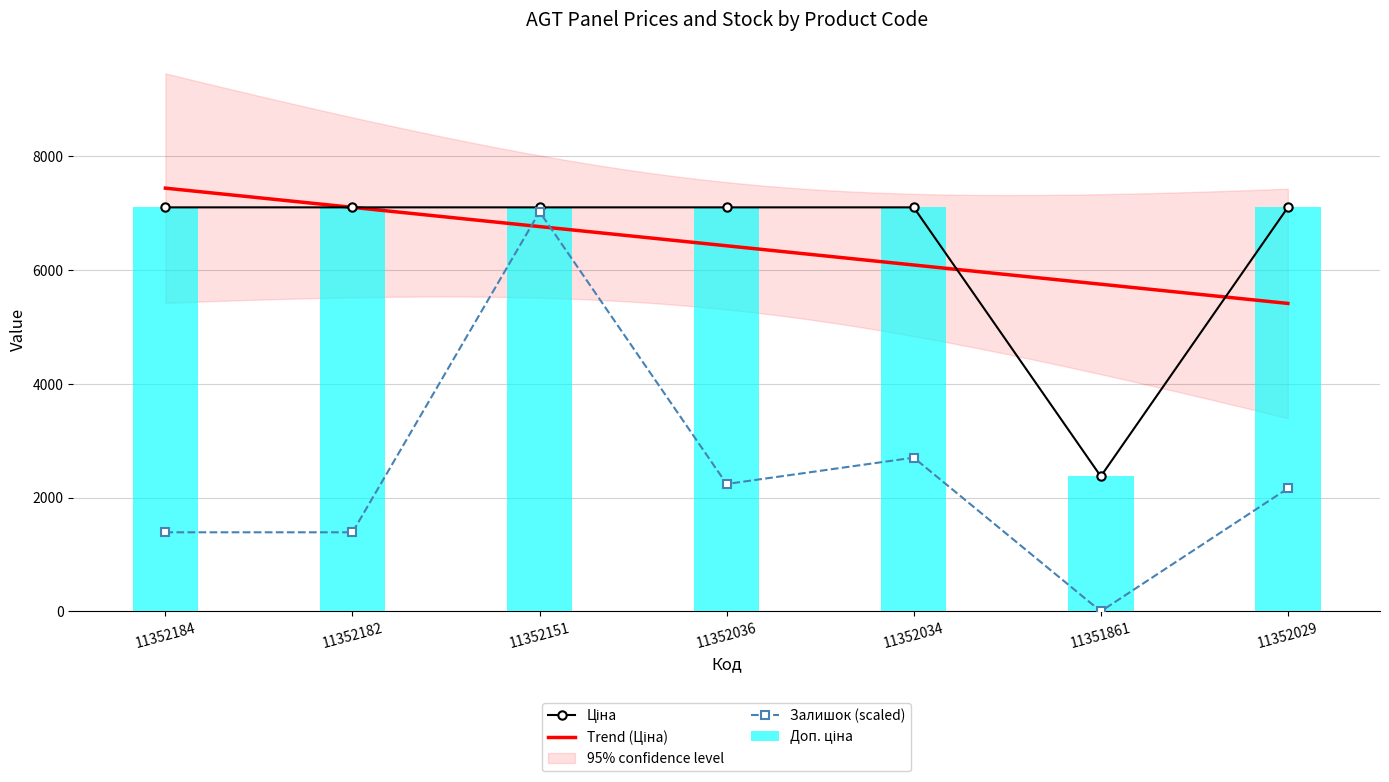

What is the total value across all series at 11352182?

15586.5